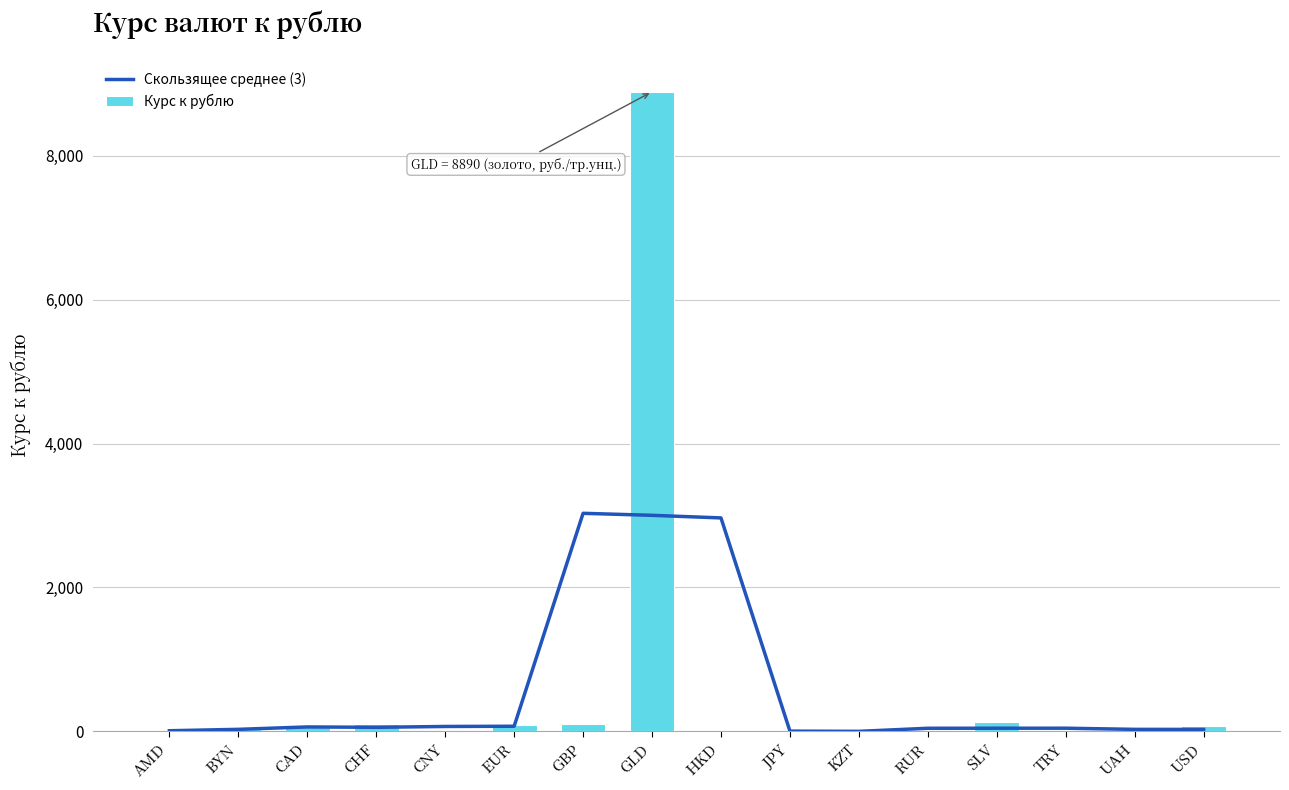

Reading right to left, extract all data points from this chart.

Скользящее среднее (3): USD=27.6	UAH=28.2	TRY=44.3	SLV=44.0	RUR=43.3	KZT=0.5	JPY=3.7	HKD=2966.9	GLD=3003.2	GBP=3031.0	EUR=71.4	CNY=68.4	CHF=56.6	CAD=61.9	BYN=28.5	AMD=9.1
Курс к рублю: USD=80.6	UAH=2.1	TRY=2.0	SLV=128.8	RUR=1.0	KZT=0.2	JPY=0.4	HKD=10.4	GLD=8890.0	GBP=109.2	EUR=93.8	CNY=11.3	CHF=100.2	CAD=58.3	BYN=27.1	AMD=0.2